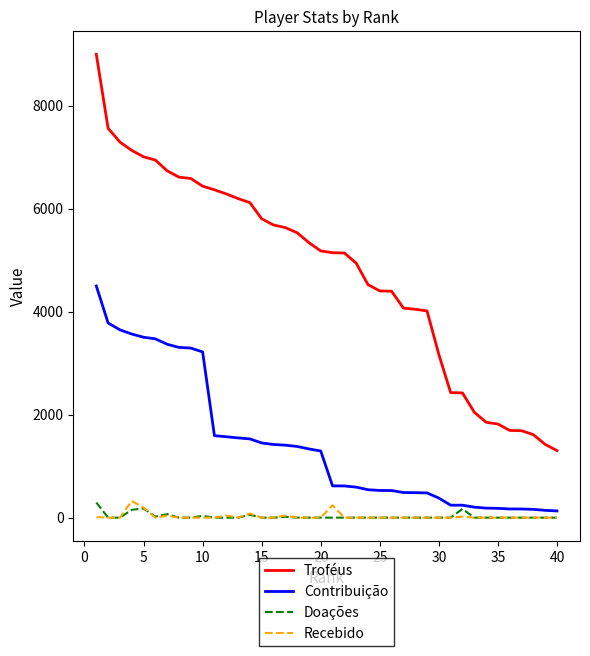

What is the greatest value displayed?

9000